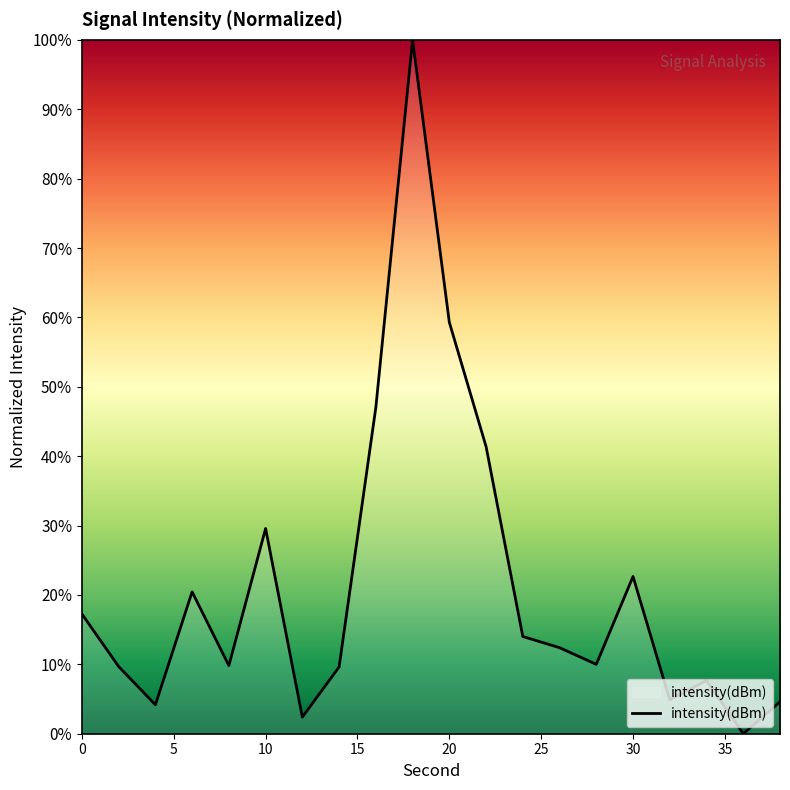

What is the maximum value shown in the chart?

100.0